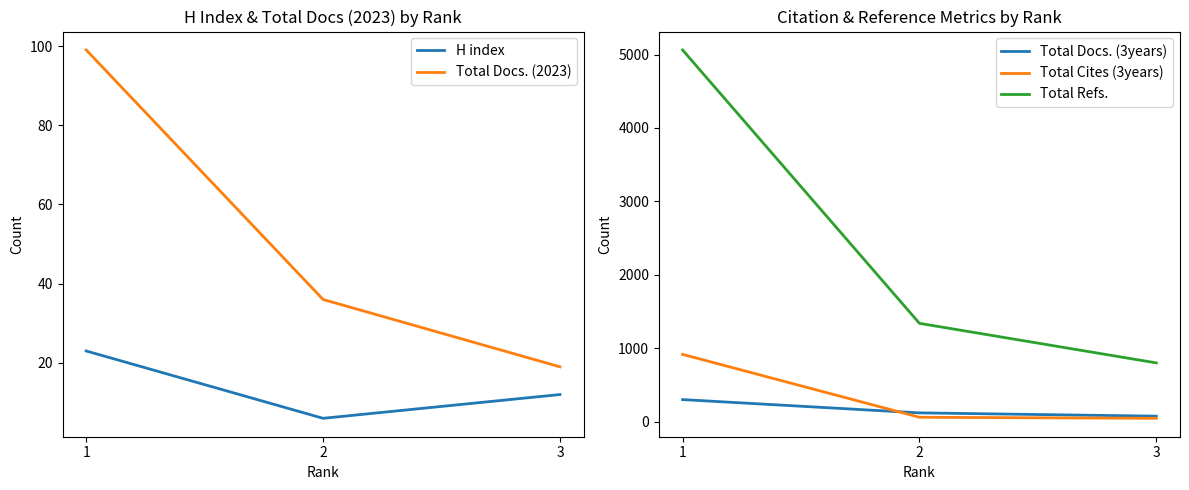

At which category is the sum across all series the highest?

1